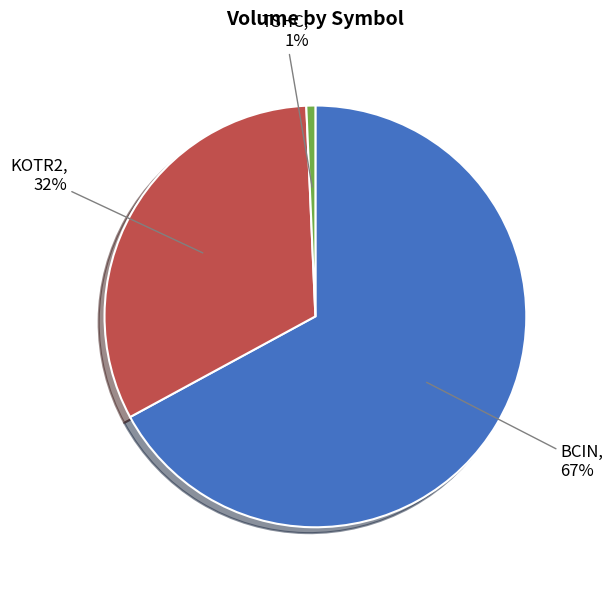

To the nearest percent, what portion does KOTR2 represent?

32%